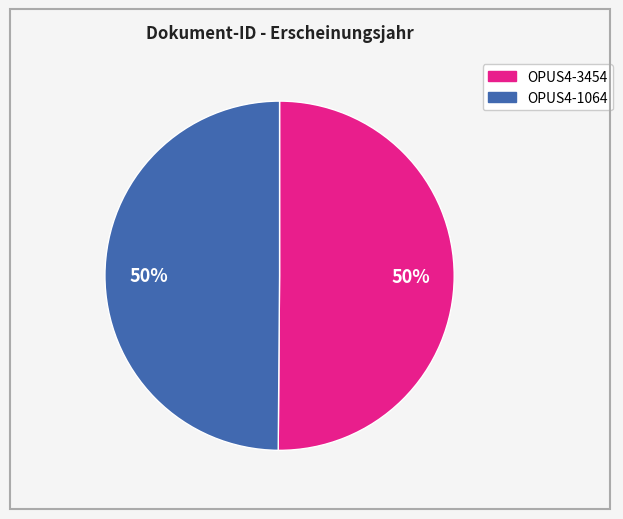

Is it true that OPUS4-1064 is 50% of the pie?

True